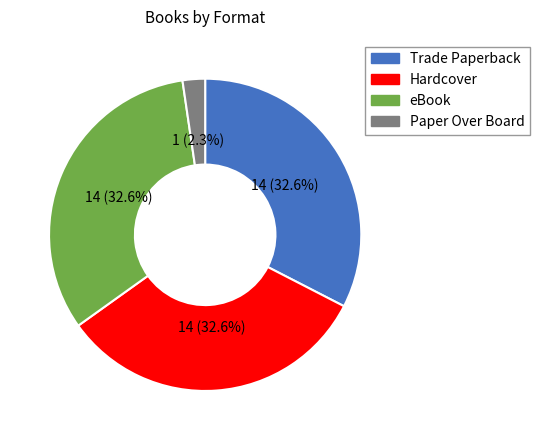

Which category has the smallest portion of the pie?

Paper Over Board